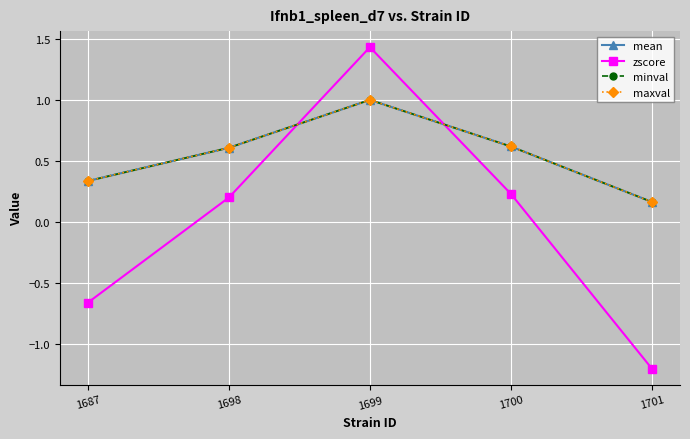

At which category does the chart reach its peak across all series?

1699